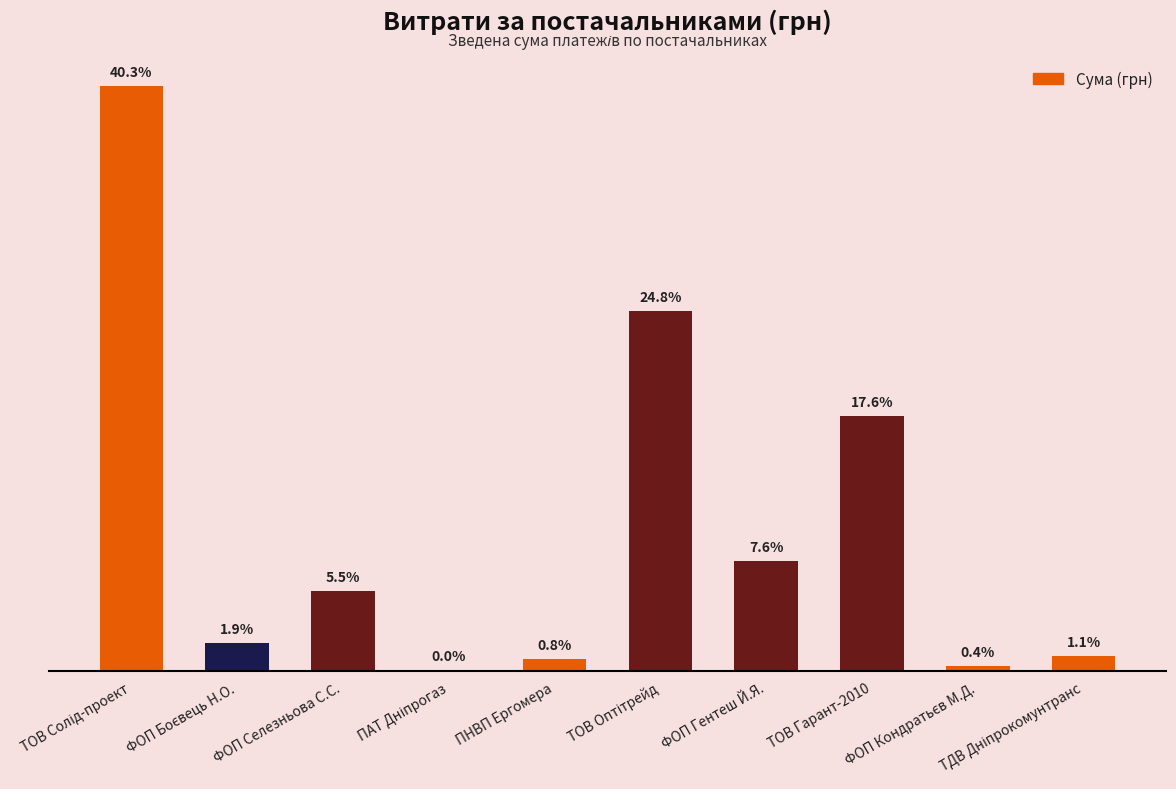

Which category has the lowest value across all series?

ПАТ Дніпрогаз